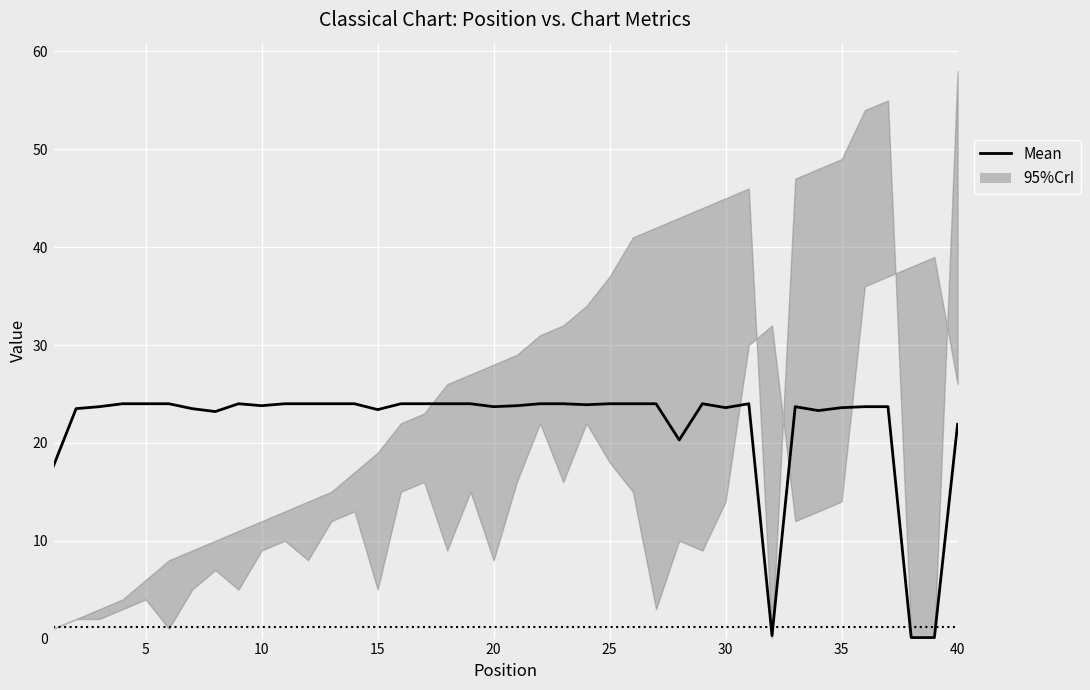

What is the difference between the maximum and second lowest values?

23.9